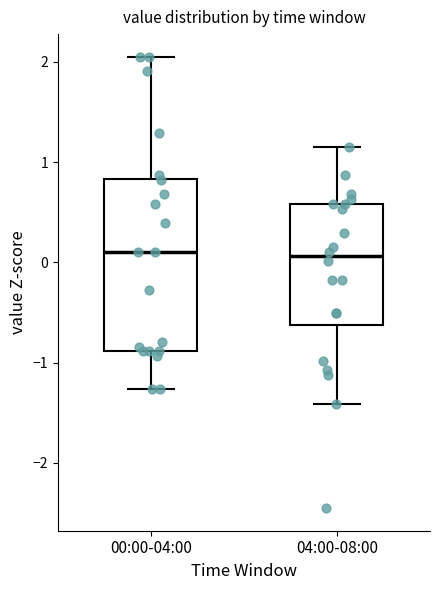

Reading left to right, read every box against the y-axis: the position of its median line, the range the box covers, and the ends of its whiskers. The values are not printed on the chart, so give them approximately, as read against the axis.

00:00-04:00: median 0.1, box -0.9 to 0.8, whiskers -1.3 to 2.1
04:00-08:00: median 0.1, box -0.6 to 0.6, whiskers -1.4 to 1.2